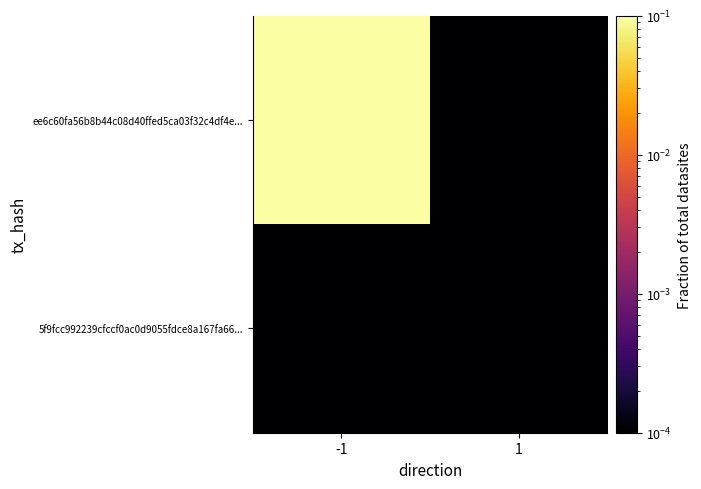

Reading right to left, extract all data points from this chart.

ee6c60fa56b8b44c08d40ffed5ca03f32c4df4e...: 1=0.0	-1=1.0
5f9fcc992239cfccf0ac0d9055fdce8a167fa66...: 1=0.0	-1=0.0